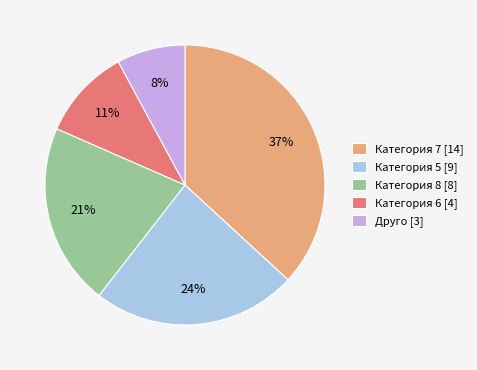

Approximately how many times larger is the value at Категория 7 [14] compared to Категория 8 [8]?

1.8